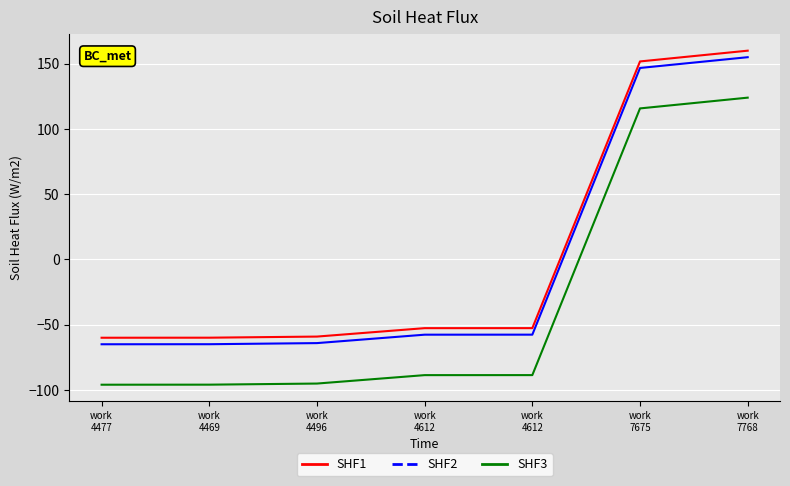

How many values in the SHF1 series are below -52?

5